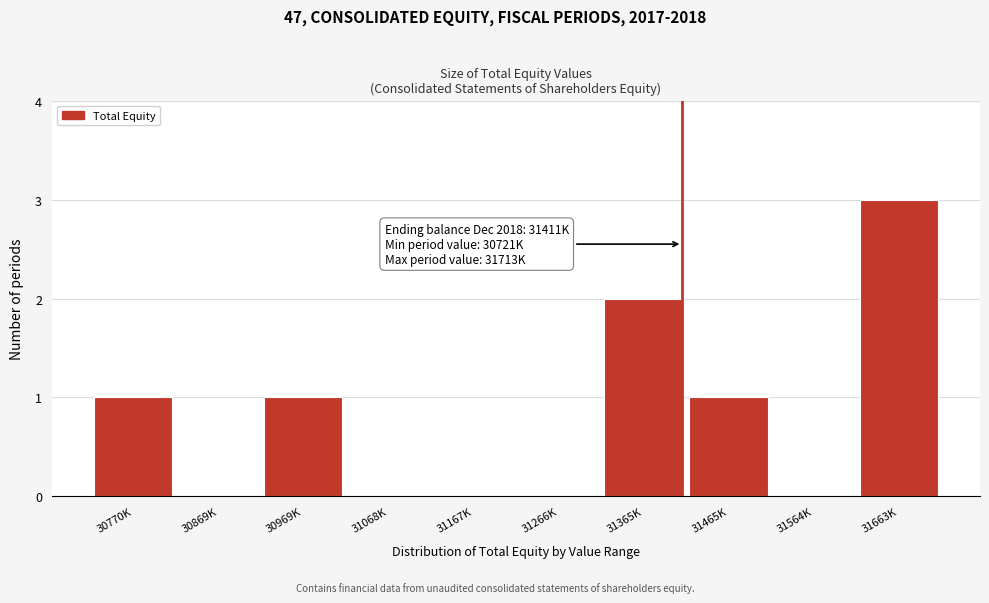

Reading left to right, transcribe all the data shown in this chart.

30770K=1	30869K=0	30969K=1	31068K=0	31167K=0	31266K=0	31365K=2	31465K=1	31564K=0	31663K=3